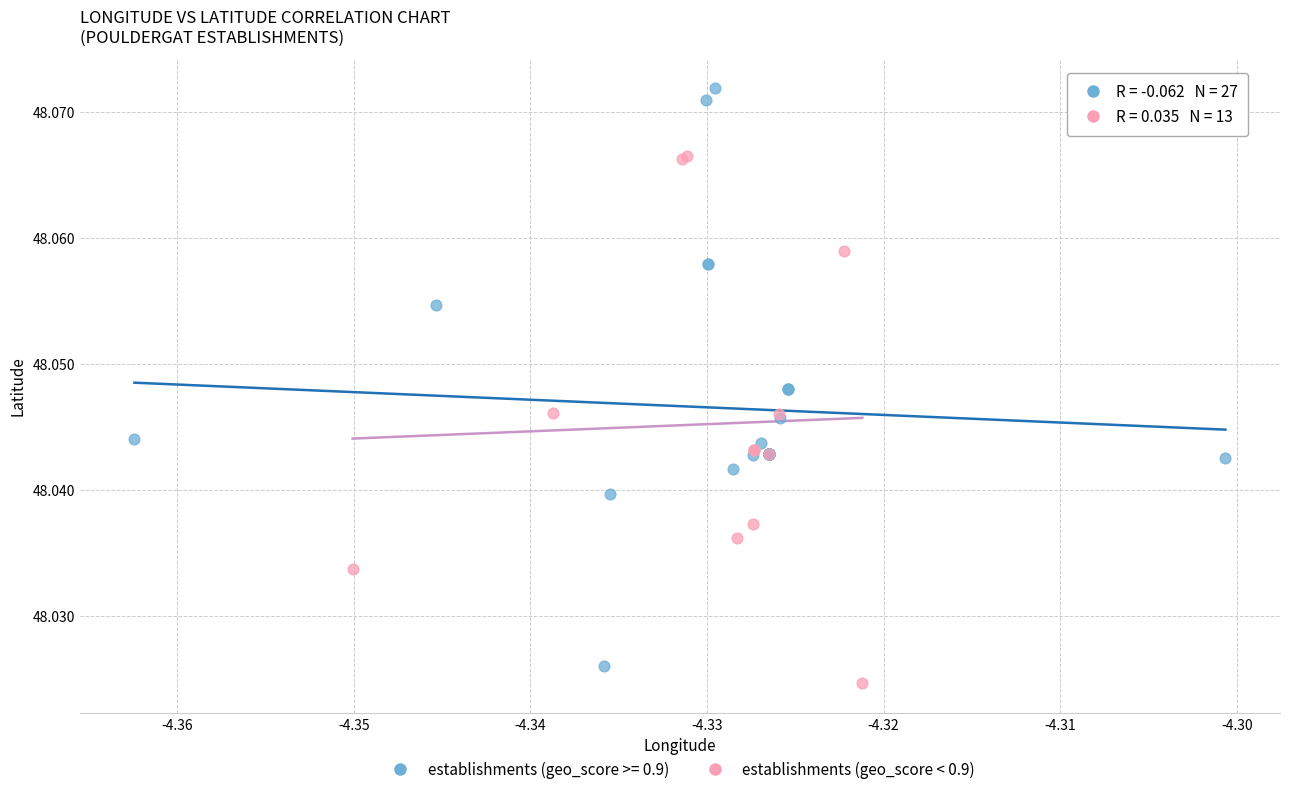

Which series has the widest spread of Y values?

establishments (geo_score >= 0.9)